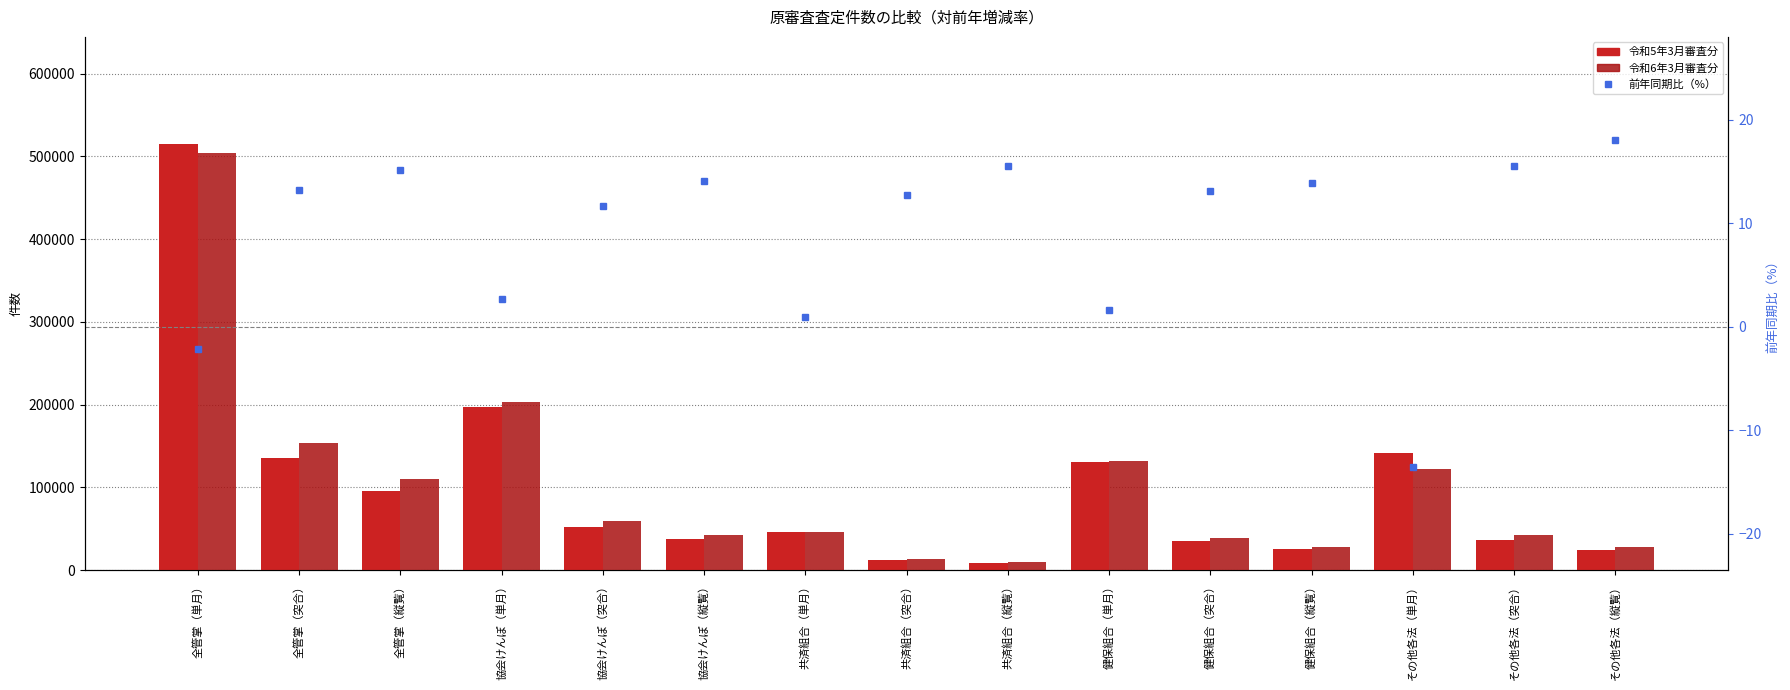

Reading left to right, extract all data points from this chart.

令和5年3月審査分: 515592.0	136006.0	95161.0	197574.0	52732.0	37430.0	46165.0	11902.0	8430.0	130133.0	34746.0	25091.0	141150.0	36458.0	24129.0
令和6年3月審査分: 504273.0	153925.0	109571.0	202849.0	58887.0	42684.0	46612.0	13422.0	9741.0	132223.0	39298.0	28574.0	122027.0	42157.0	28475.0
前年同期比（%）: -2.2	13.2	15.2	2.7	11.7	14.0	1.0	12.8	15.6	1.6	13.1	13.9	-13.5	15.5	18.0